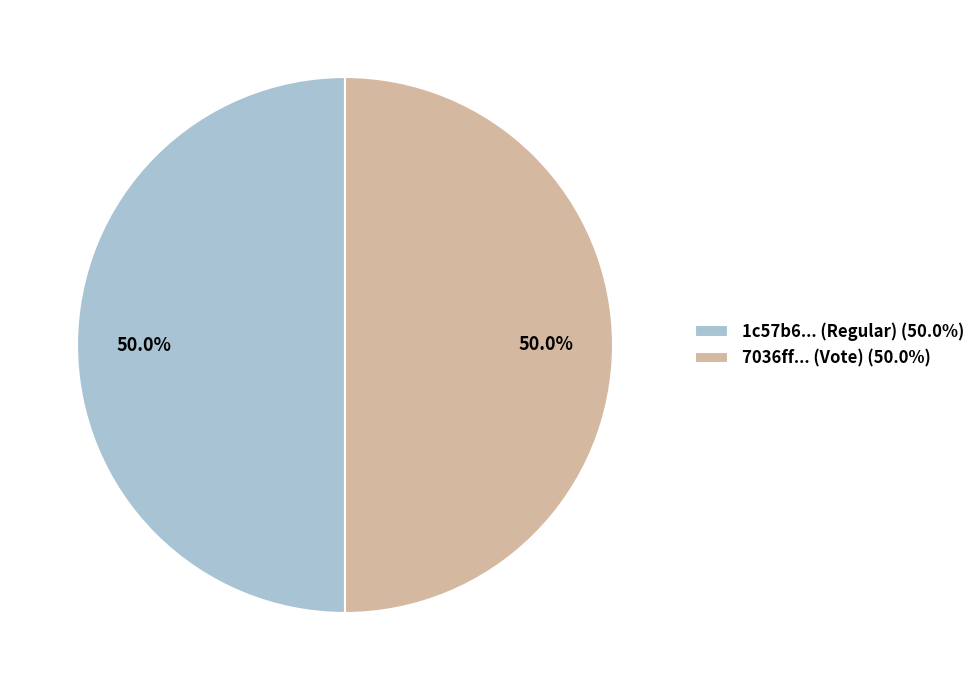

How many slices are in this pie chart?

2